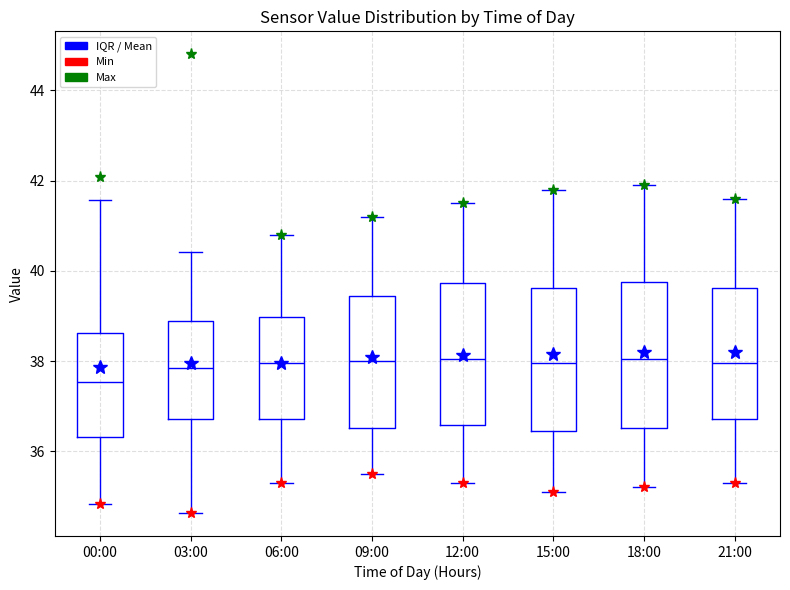

Reading left to right, transcribe this box plot: for each box, give where its median line is, the range the box spans, and where its two whiskers end, as read against the y-axis. The values are not printed on the chart, so give them approximately, as read against the axis.

00:00: median 37.6, box 36.4 to 38.6, whiskers 34.8 to 41.6
03:00: median 37.8, box 36.8 to 38.8, whiskers 34.6 to 40.4
06:00: median 38.0, box 36.8 to 39.0, whiskers 35.4 to 40.8
09:00: median 38.0, box 36.6 to 39.4, whiskers 35.6 to 41.2
12:00: median 38.0, box 36.6 to 39.8, whiskers 35.4 to 41.6
15:00: median 38.0, box 36.4 to 39.6, whiskers 35.2 to 41.8
18:00: median 38.0, box 36.6 to 39.8, whiskers 35.2 to 42.0
21:00: median 38.0, box 36.8 to 39.6, whiskers 35.4 to 41.6